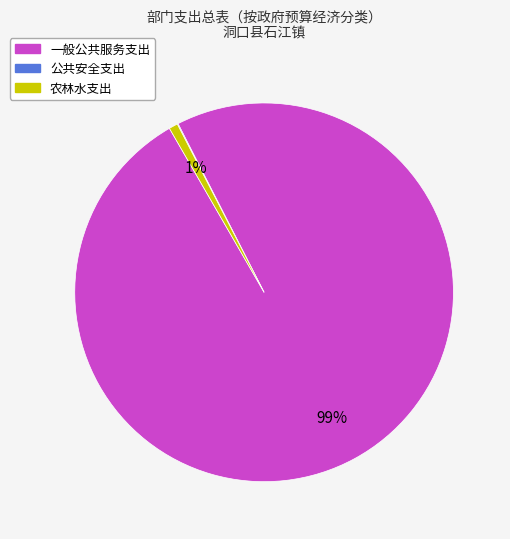

The 农林水支出 slice represents 1% of the pie. True or false?

True